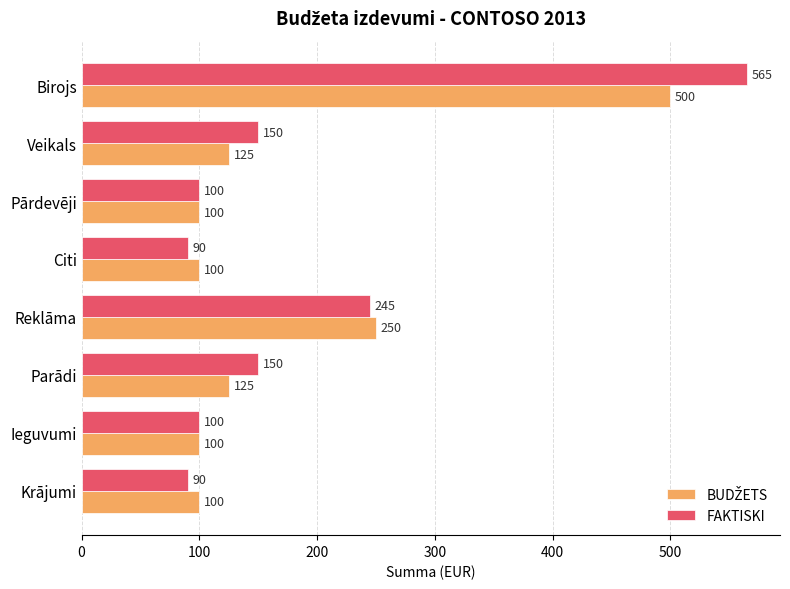

Between Pārdevēji and Krājumi, which series saw the biggest shift?

FAKTISKI